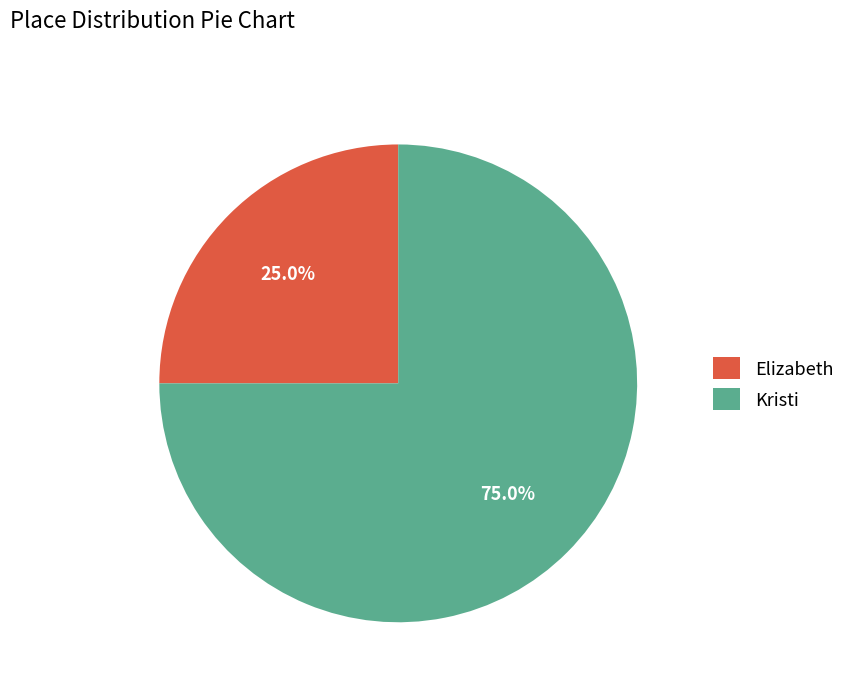

How many slices are in this pie chart?

2